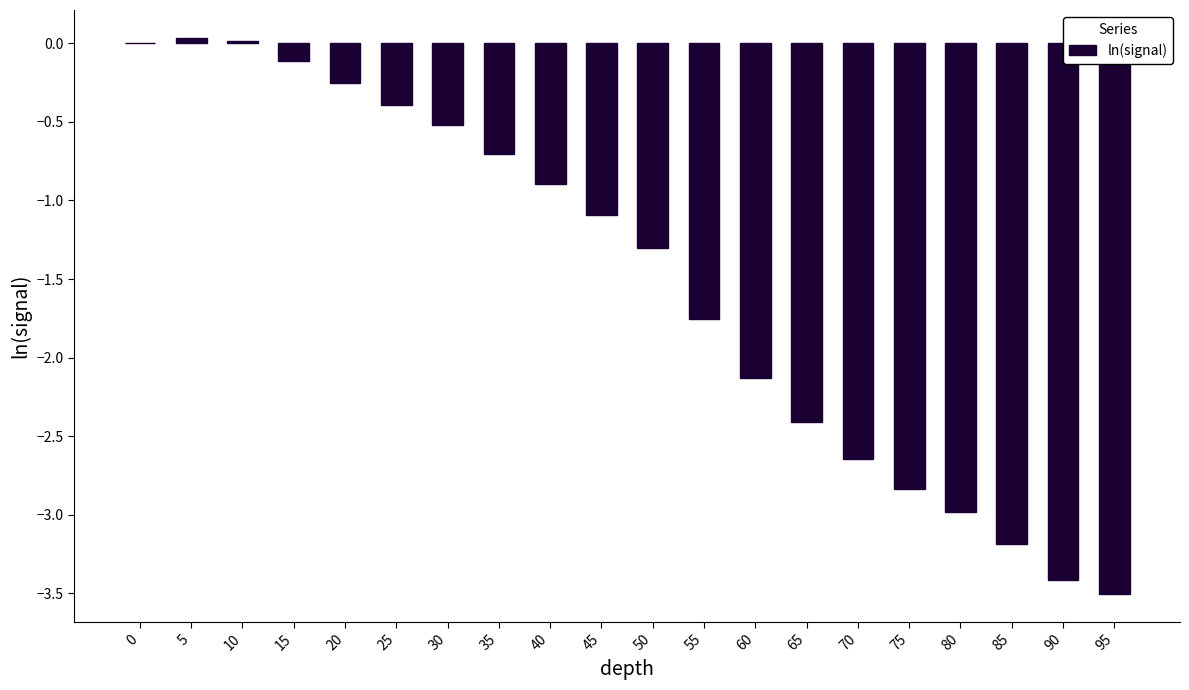

What is the change in value from 30 to 70?

-2.1